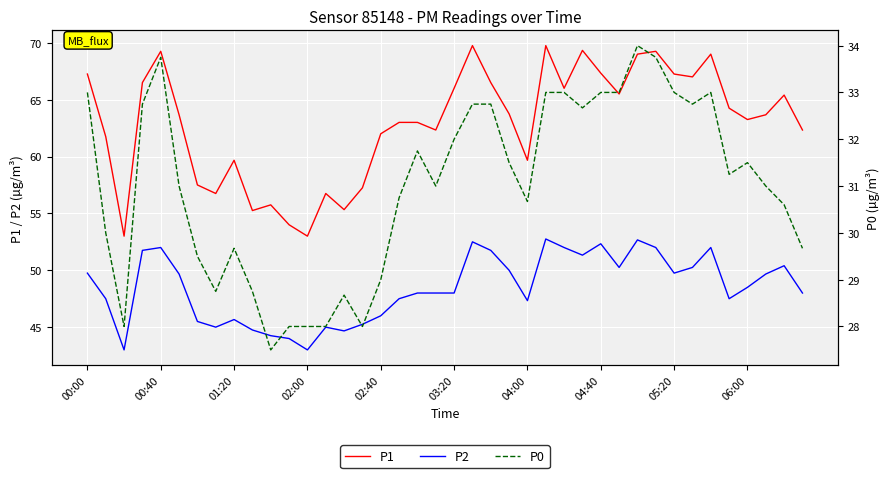

How many lines are shown in the chart?

3